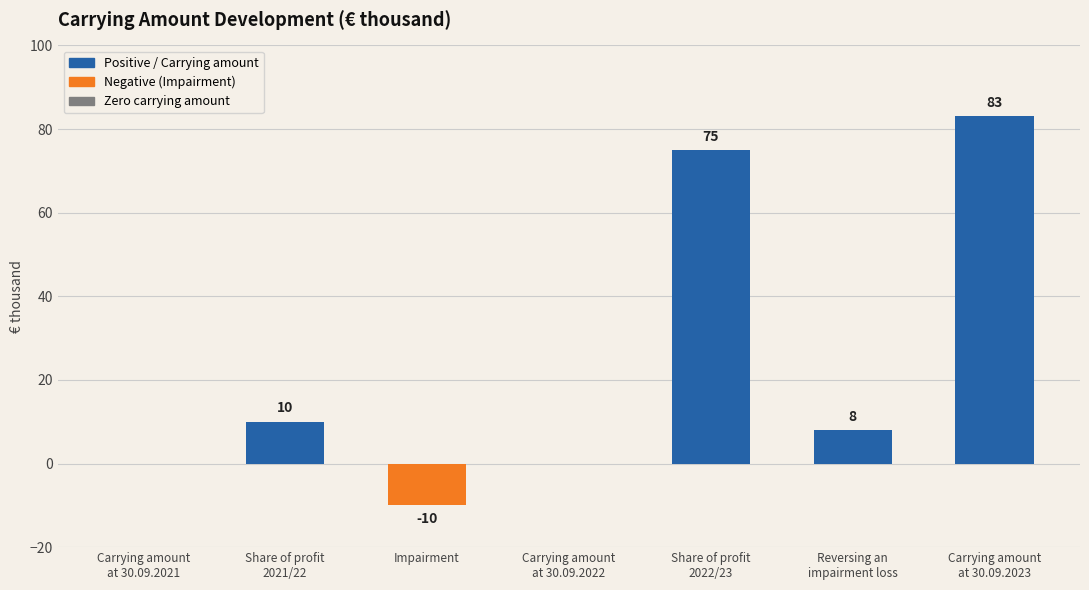

Reading right to left, list all the values displayed in this chart.

Carrying amount
at 30.09.2023=83	Reversing an
impairment loss=8	Share of profit
2022/23=75	Carrying amount
at 30.09.2022=0	Impairment=-10	Share of profit
2021/22=10	Carrying amount
at 30.09.2021=0